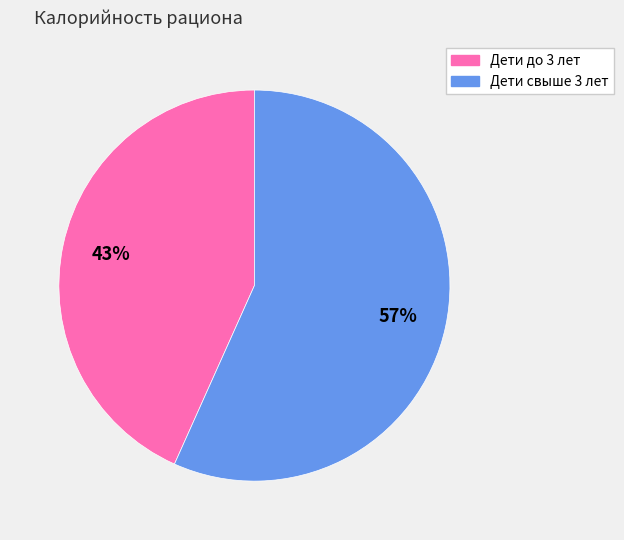

Is there a majority slice in this chart?

Yes